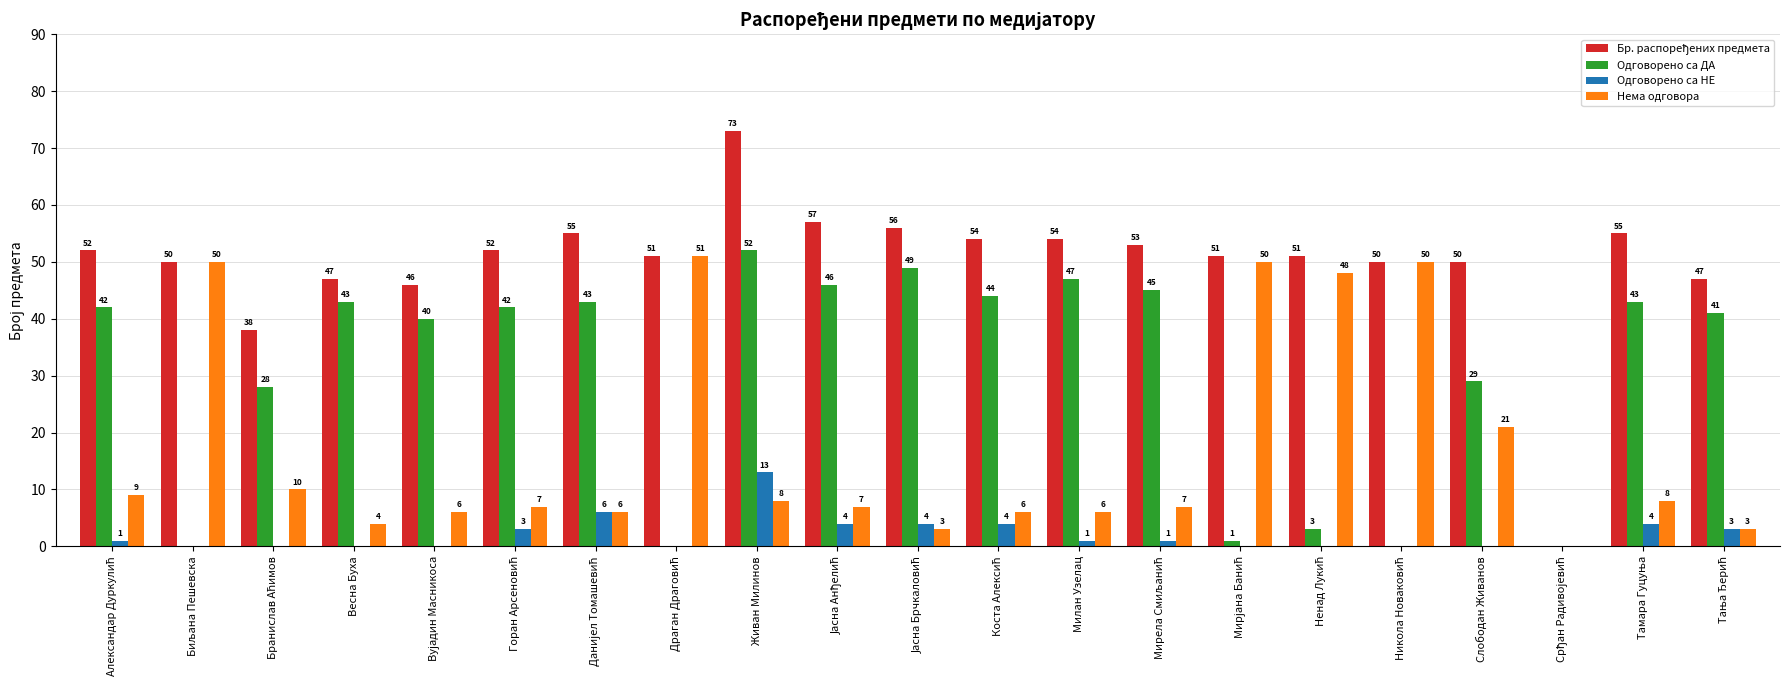

Which category has the highest value in the Одговорено са НЕ series?

Живан Милинов